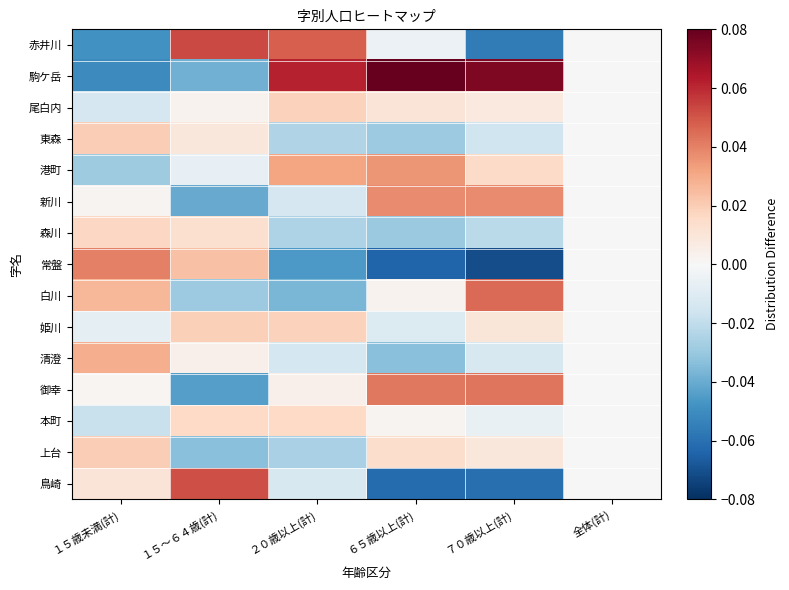

At ２０歳以上(計), list the series in order from smallest to largest.

常盤, 白川, 上台, 森川, 東森, 清澄, 新川, 鳥崎, 御幸, 本町, 姫川, 尾白内, 港町, 赤井川, 駒ケ岳